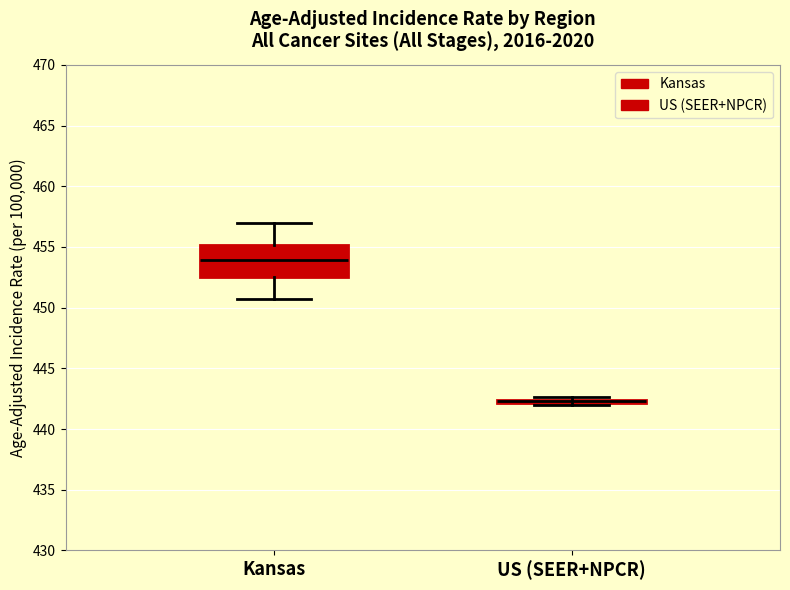

Where is the lower edge of the box for US (SEER+NPCR) on the y-axis? The values are not printed on the chart, so give them approximately, as read against the axis.

442.0